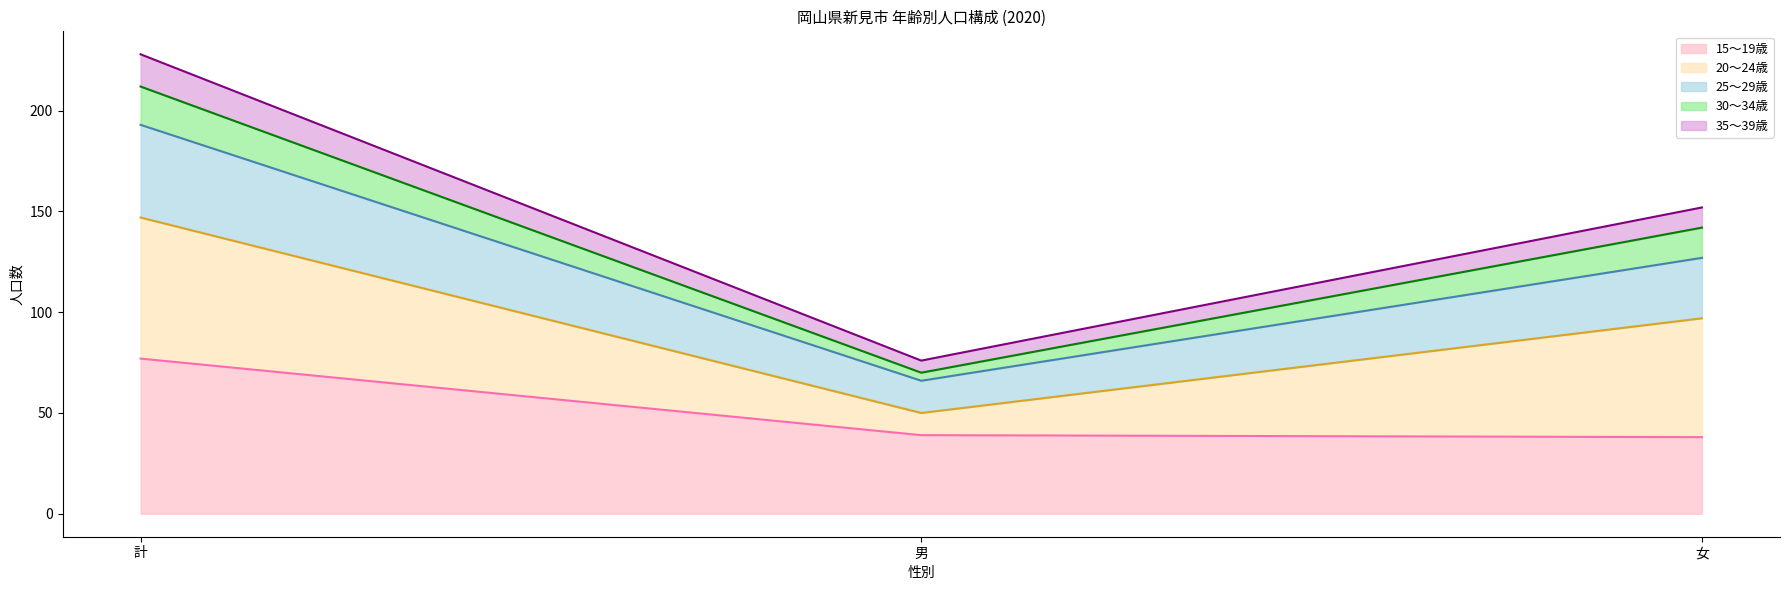

The 15～19歳 series shows 39 at 男. True or false?

True